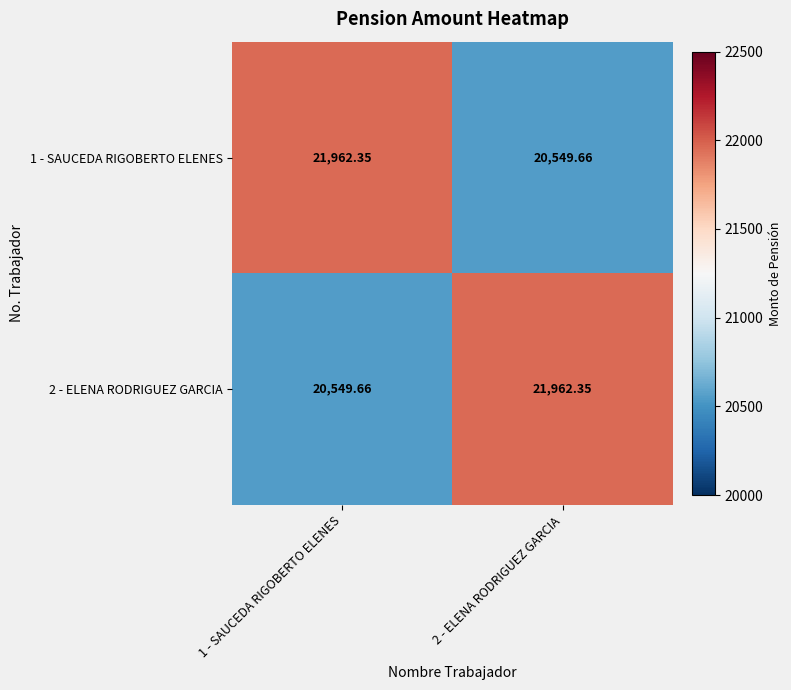

Is the value of 1 - SAUCEDA RIGOBERTO ELENES at 1 - SAUCEDA RIGOBERTO ELENES greater than the value of 2 - ELENA RODRIGUEZ GARCIA at 1 - SAUCEDA RIGOBERTO ELENES?

Yes